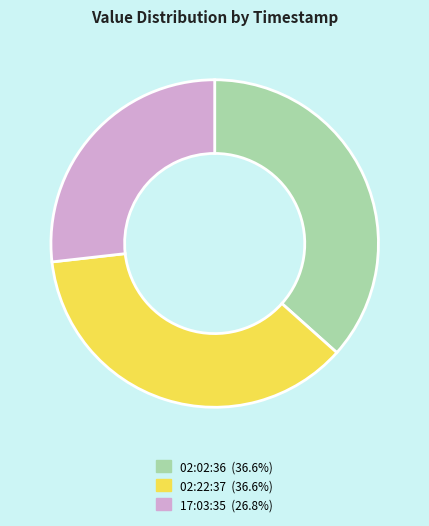

Is 02:02:36 (36.6%) the majority of the pie?

No